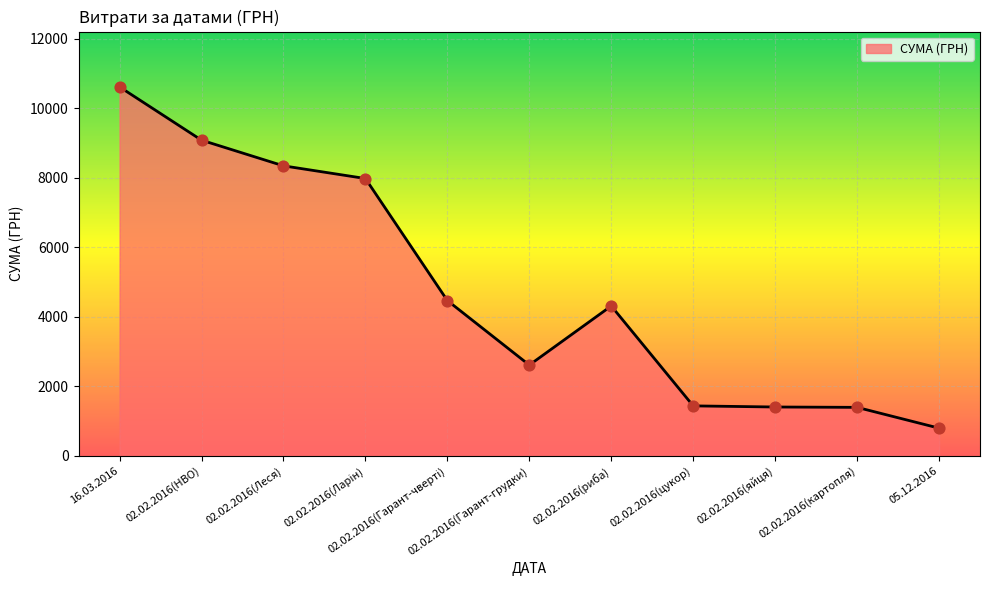

What is the difference between the maximum and minimum values?

9814.7